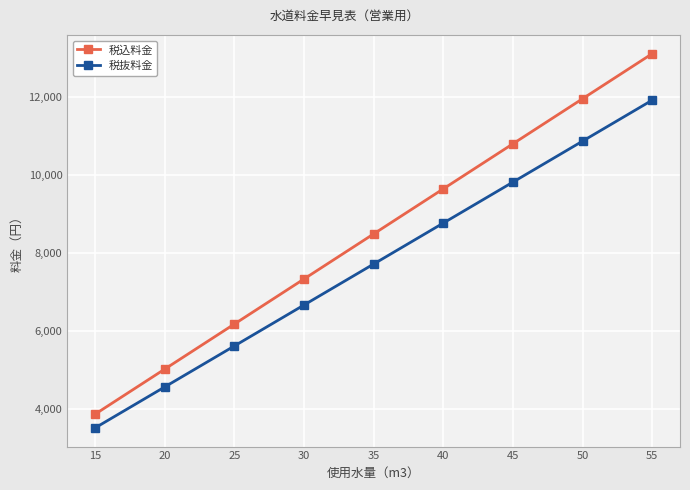

What are all the series names shown in the legend?

税込料金, 税抜料金